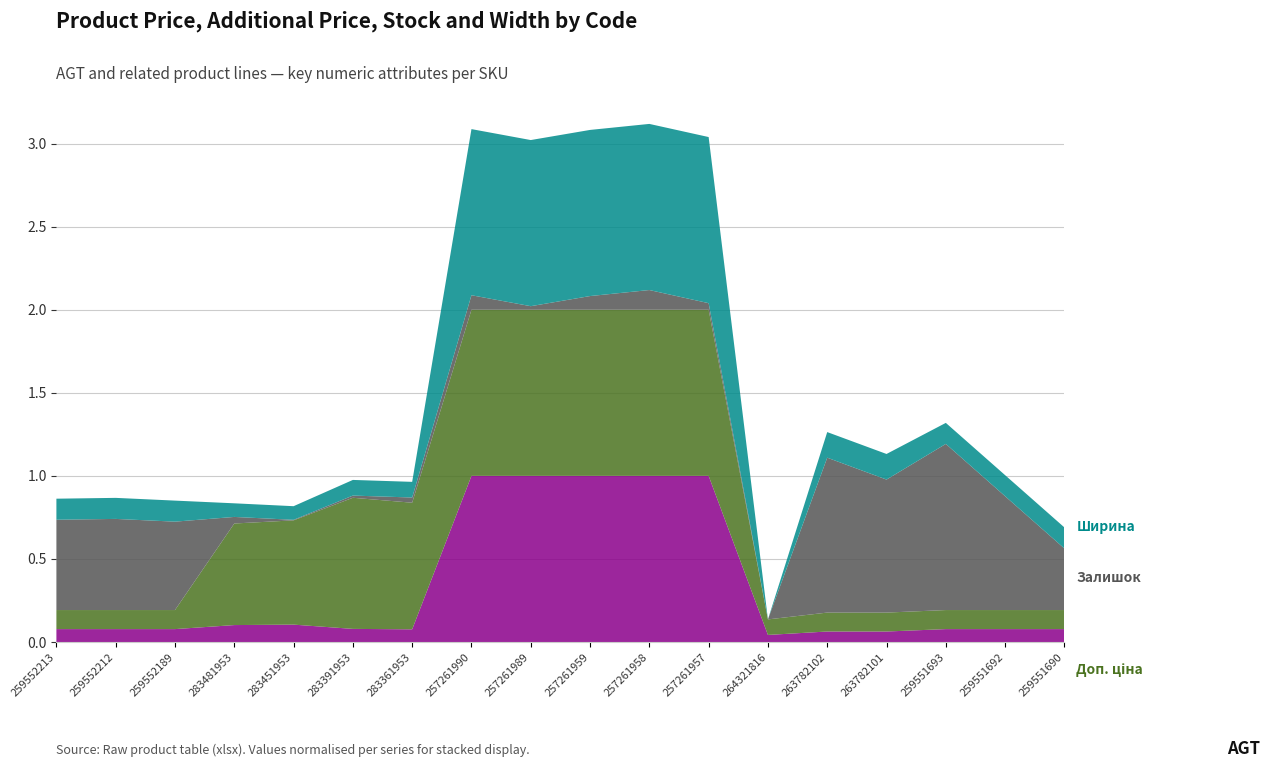

Reading right to left, list all the values displayed in this chart.

Ціна: 259551690=689.1	259551692=689.1	259551693=689.1	263782101=560.2	263782102=560.2	264321816=377.9	257261957=8874.6	257261958=8874.6	257261959=8874.6	257261989=8874.6	257261990=8874.6	283361953=676.4	283391953=700.4	283451953=928.3	283481953=904.3	259552189=689.1	259552212=689.1	259552213=689.1
Доп. ціна: 259551690=1017.8	259551692=1017.8	259551693=1017.8	263782101=1011.0	263782102=1011.0	264321816=829.0	257261957=8874.6	257261958=8874.6	257261959=8874.6	257261989=8874.6	257261990=8874.6	283361953=6764.4	283391953=7004.3	283451953=5569.9	283481953=5425.9	259552189=1017.8	259552212=1017.8	259552213=1017.8
Залишок: 259551690=225.0	259551692=416.0	259551693=607.0	263782101=486.0	263782102=566.0	264321816=0.0	257261957=24.0	257261958=72.0	257261959=50.0	257261989=13.0	257261990=53.0	283361953=19.0	283391953=8.0	283451953=2.0	283481953=24.0	259552189=323.0	259552212=333.0	259552213=330.0
Ширина: 259551690=154.5	259551692=154.5	259551693=154.5	263782101=188.0	263782102=188.0	264321816=0.0	257261957=1220.0	257261958=1220.0	257261959=1220.0	257261989=1220.0	257261990=1220.0	283361953=115.0	283391953=115.0	283451953=100.0	283481953=100.0	259552189=154.5	259552212=154.5	259552213=154.5